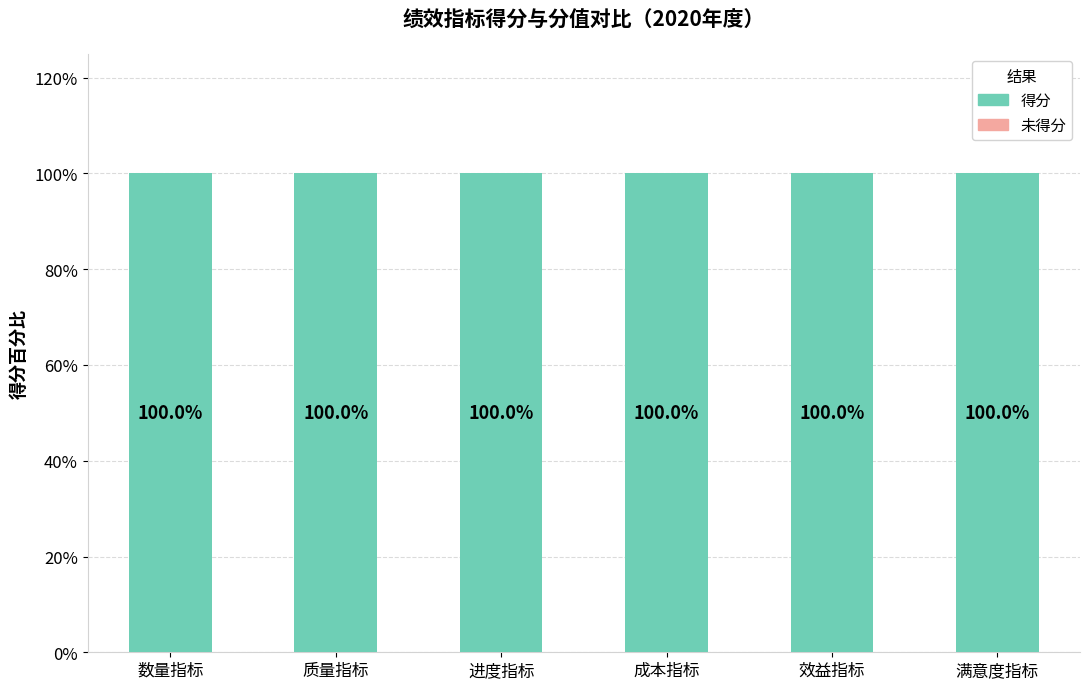

Are the bars horizontal?

No